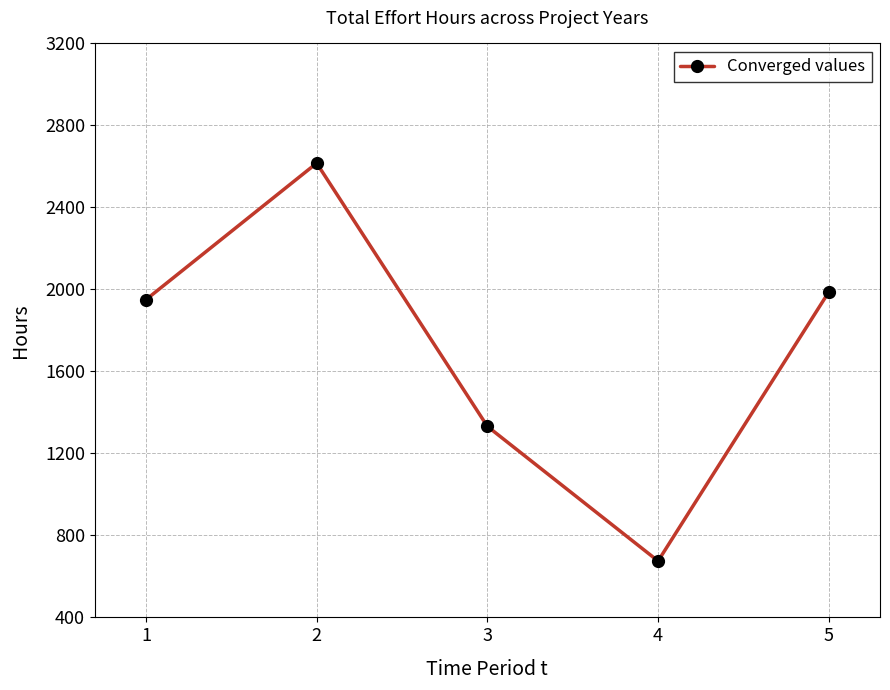

What is the minimum value shown in the chart?

675.0